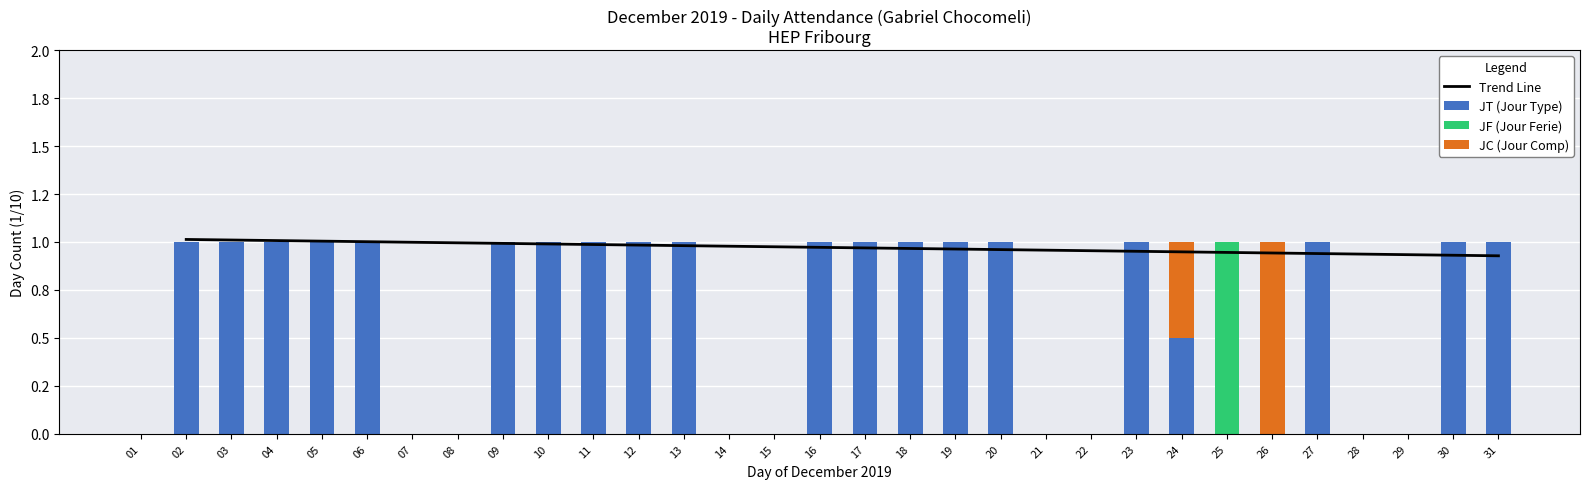

Which series has the widest spread of values?

JT (Jour Type)